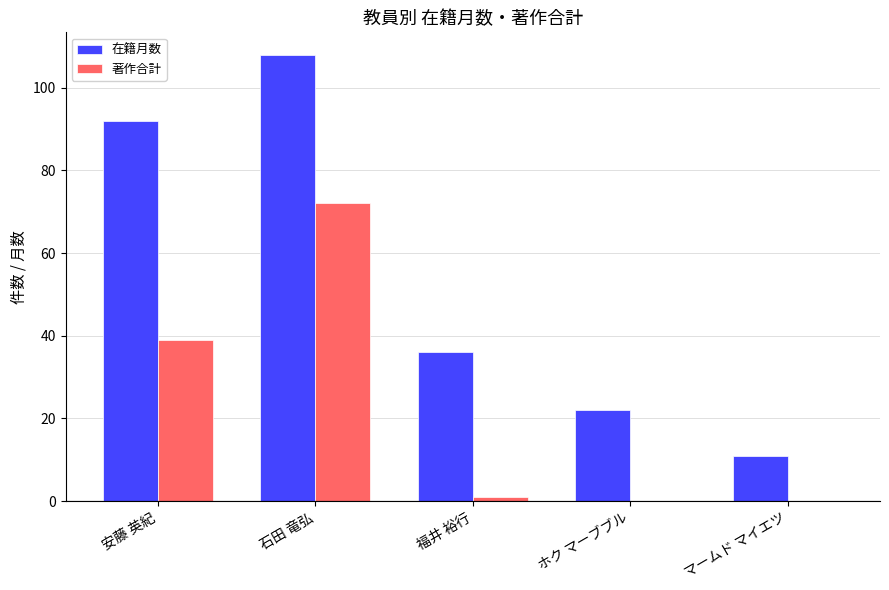

What is the sum of the 著作合計 values at 石田 竜弘 and マームド マイエツ?

72